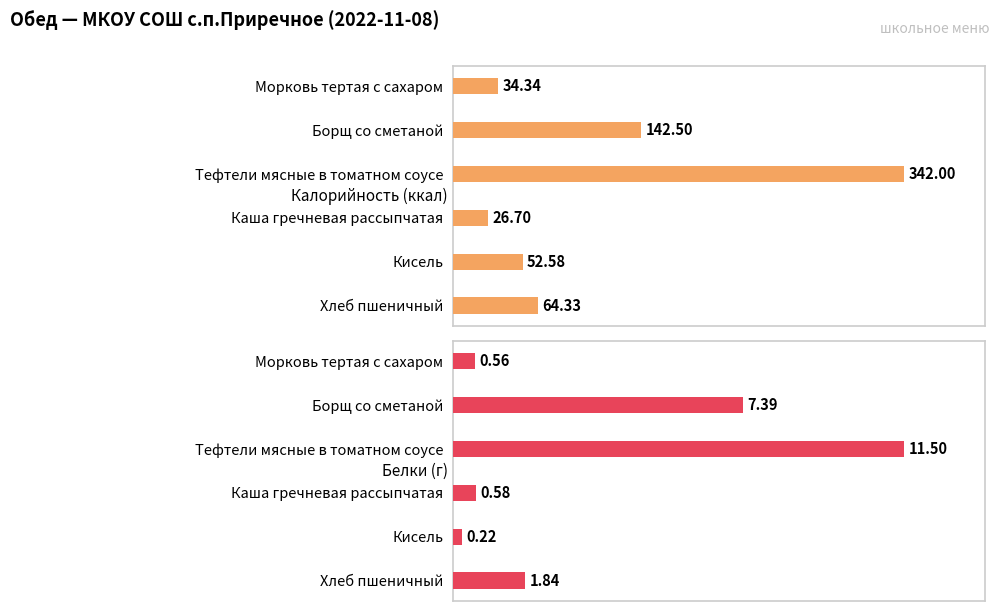

What is the value of the Калорийность (ккал) bar at the 4th from the left?

26.7